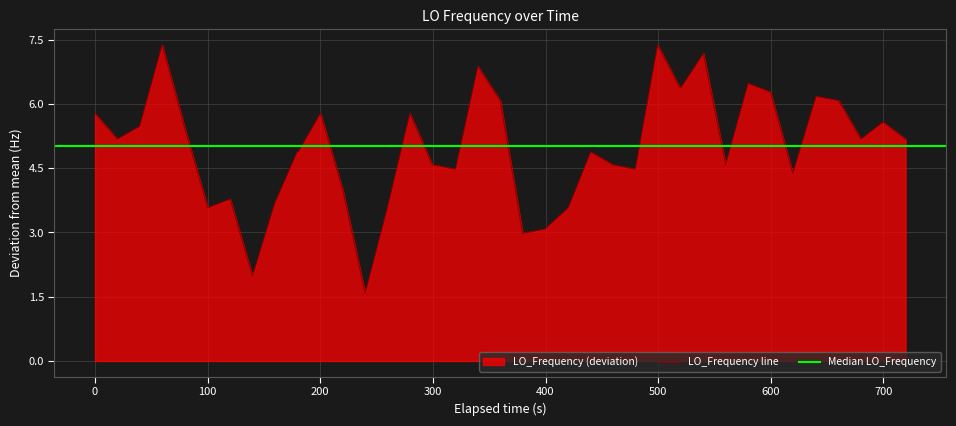

What is the highest value of the LO_Frequency line series?

7.4